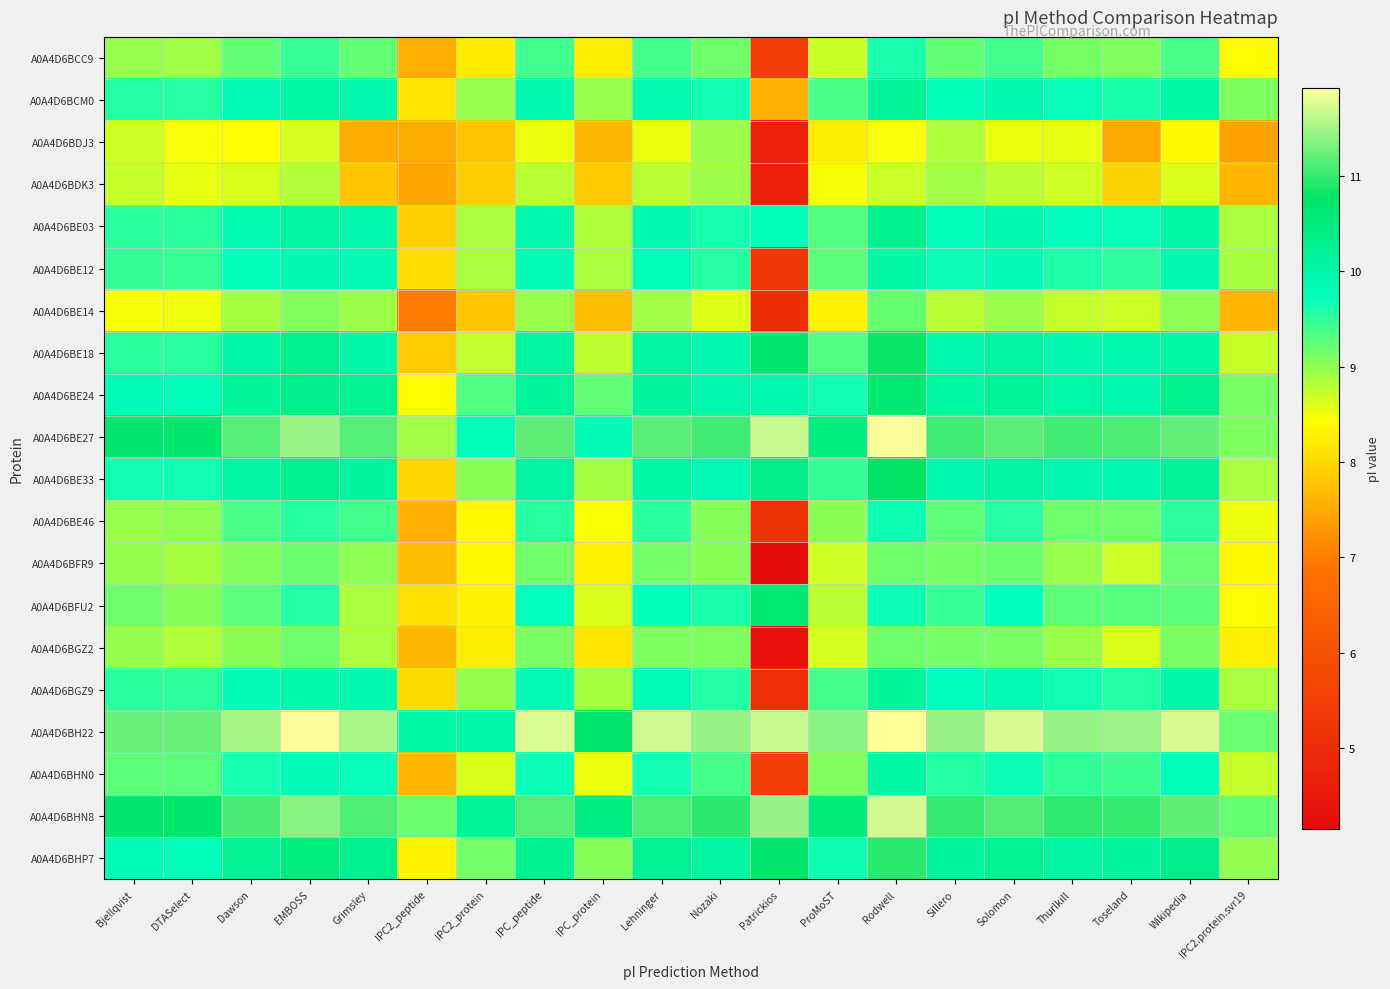

What is the total value across all series at Nozaki?

193.5